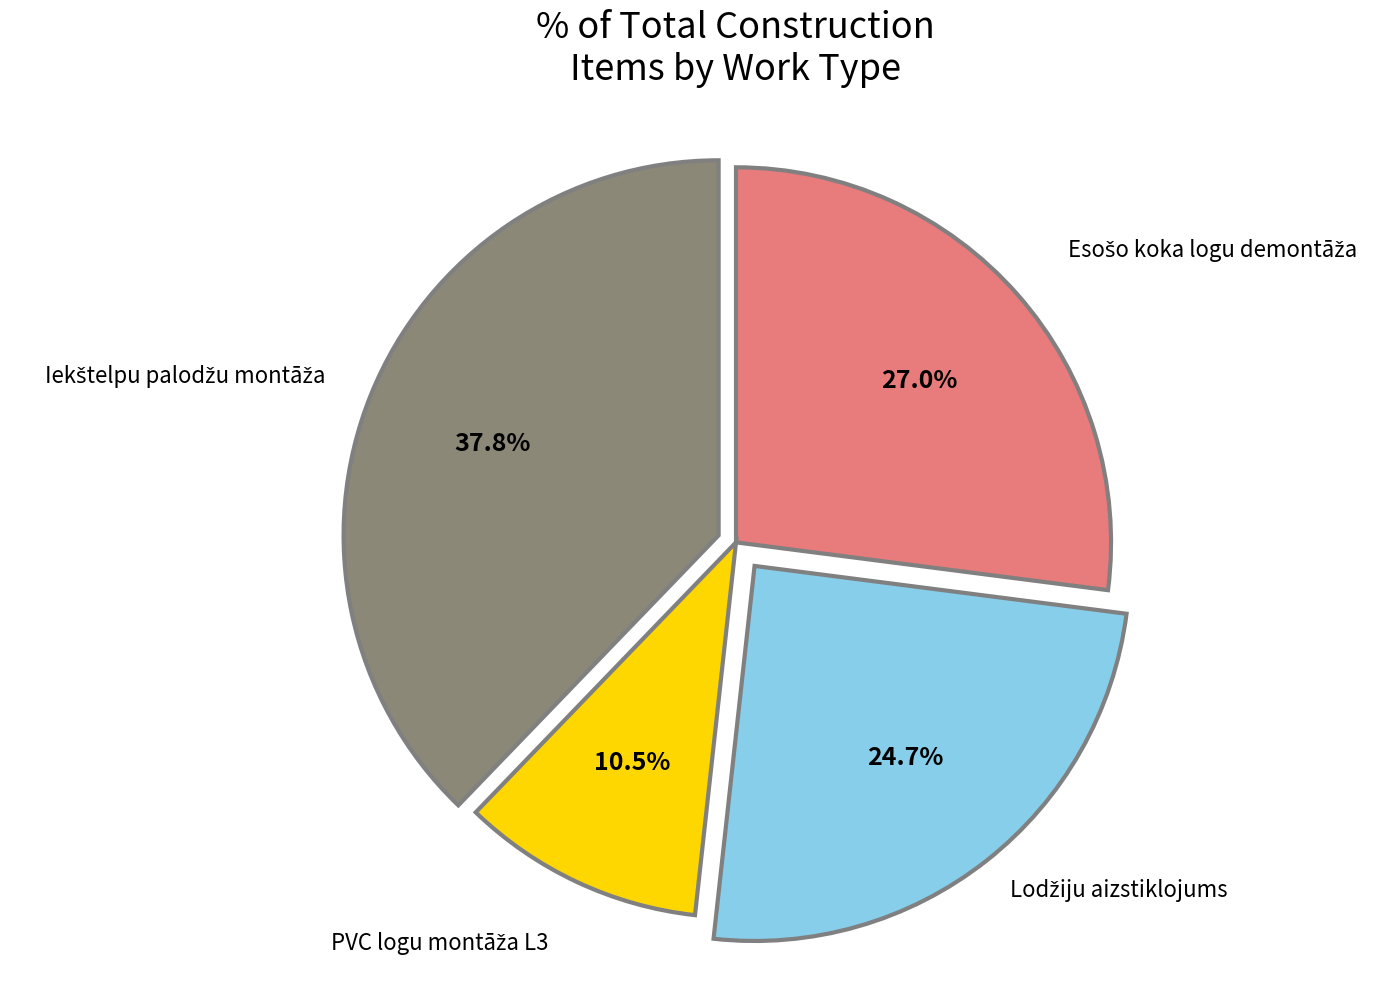

Is there a majority slice in this chart?

No